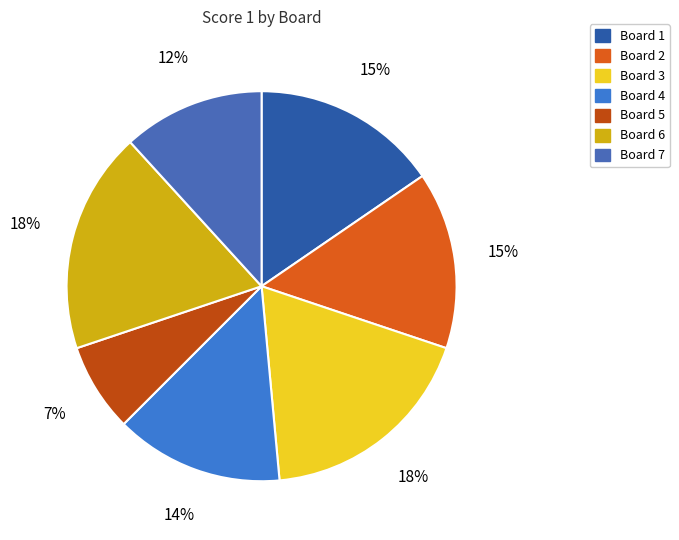

The Board 2 slice represents 15% of the pie. True or false?

True